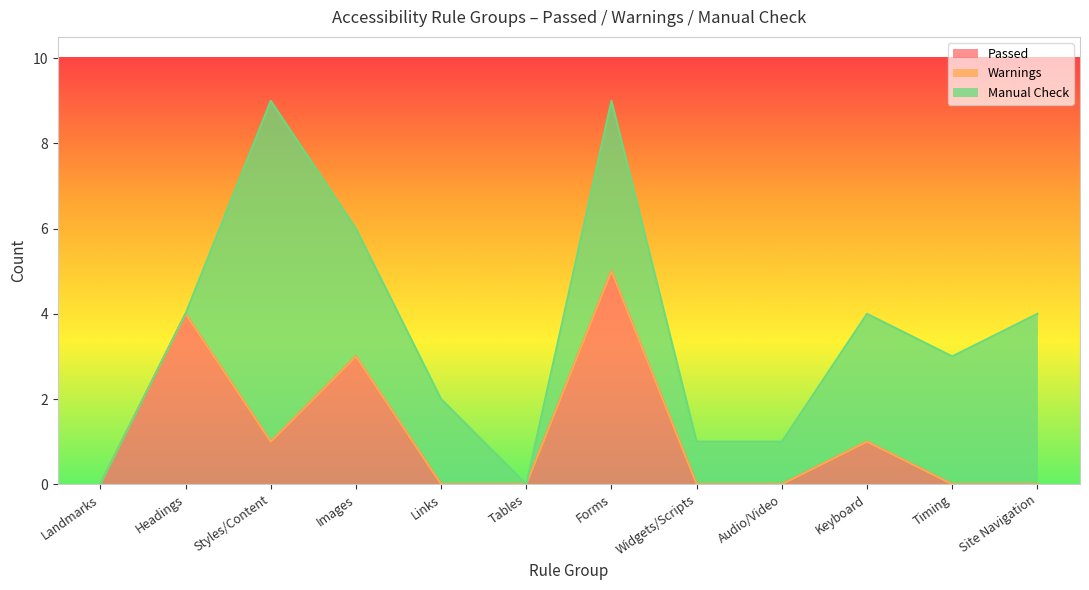

At Links, list the series in order from largest to smallest.

Manual Check, Passed, Warnings